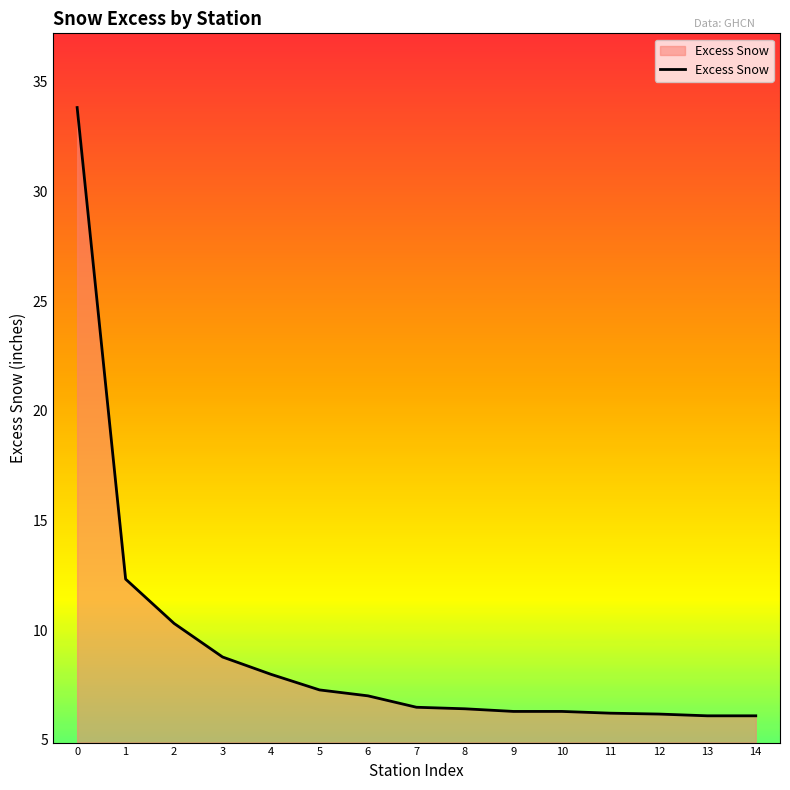

What is the maximum value shown in the chart?

33.8